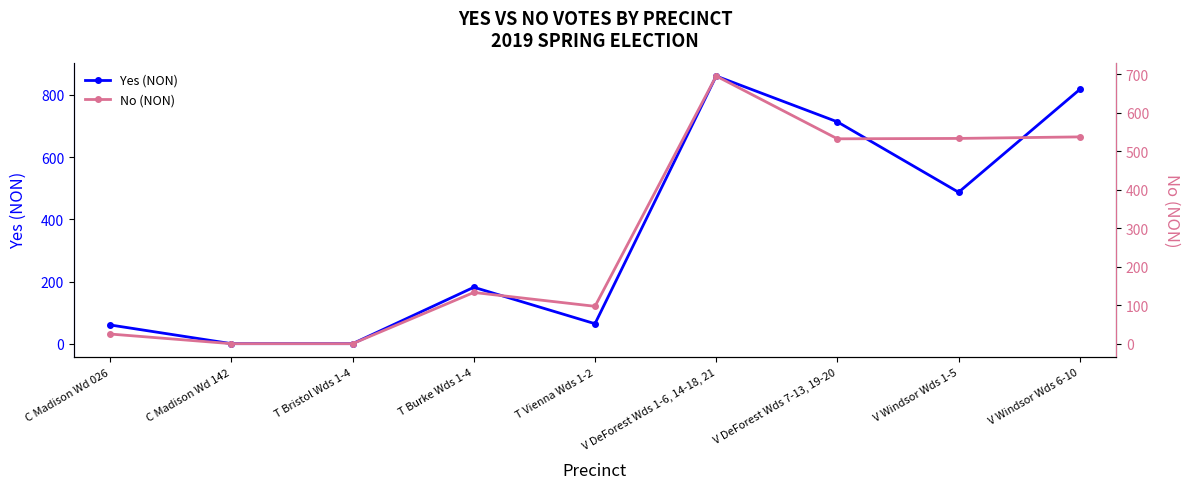

How many series are shown in this chart?

2